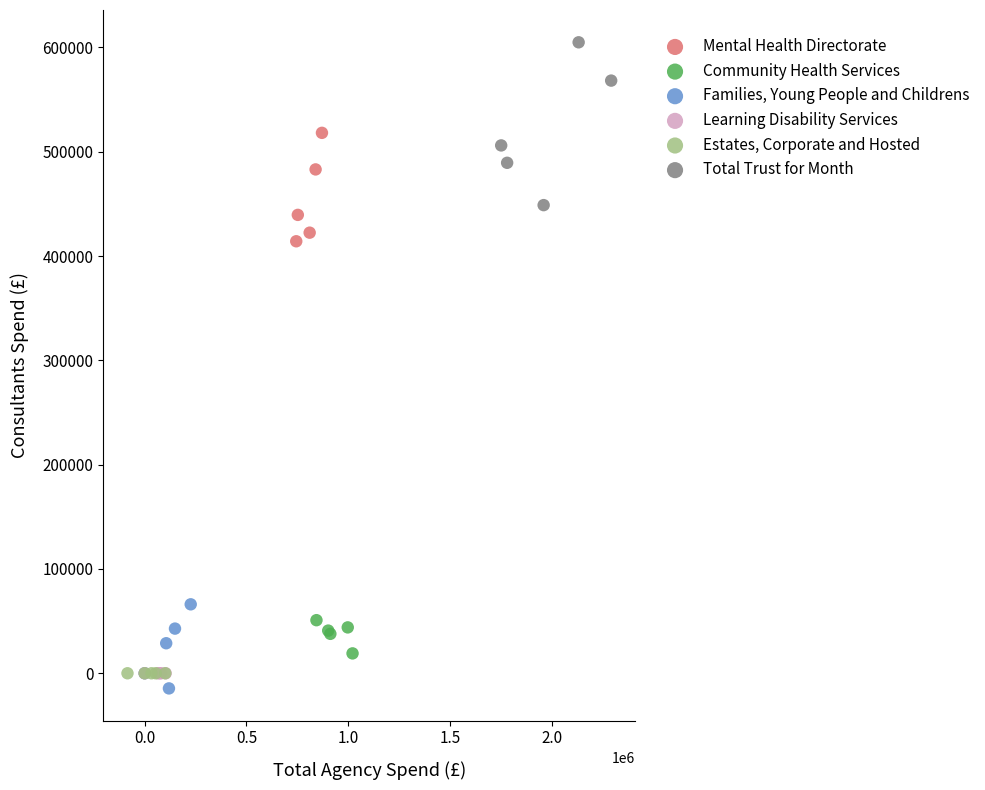

Which series contains the highest Y value?

Total Trust for Month